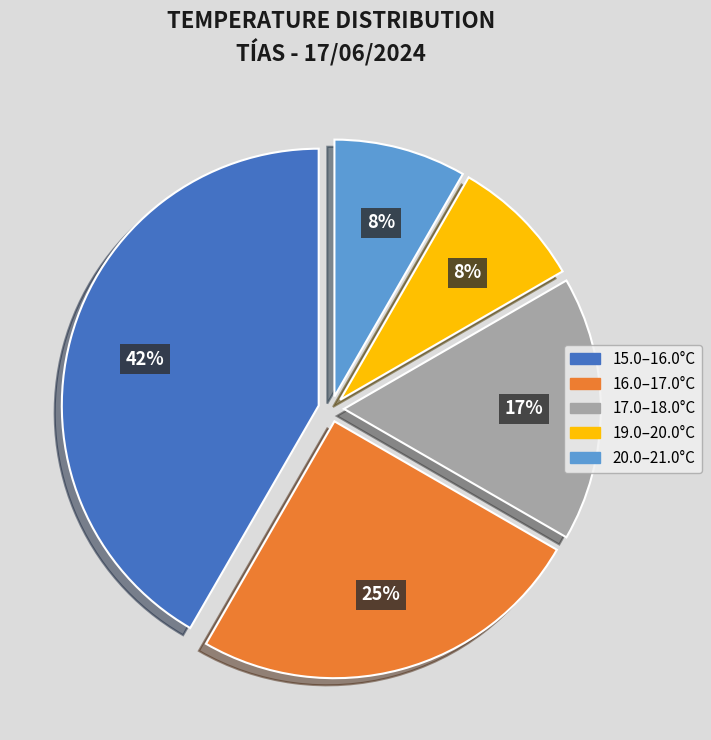

Is there any slice that represents more than half of the pie?

No